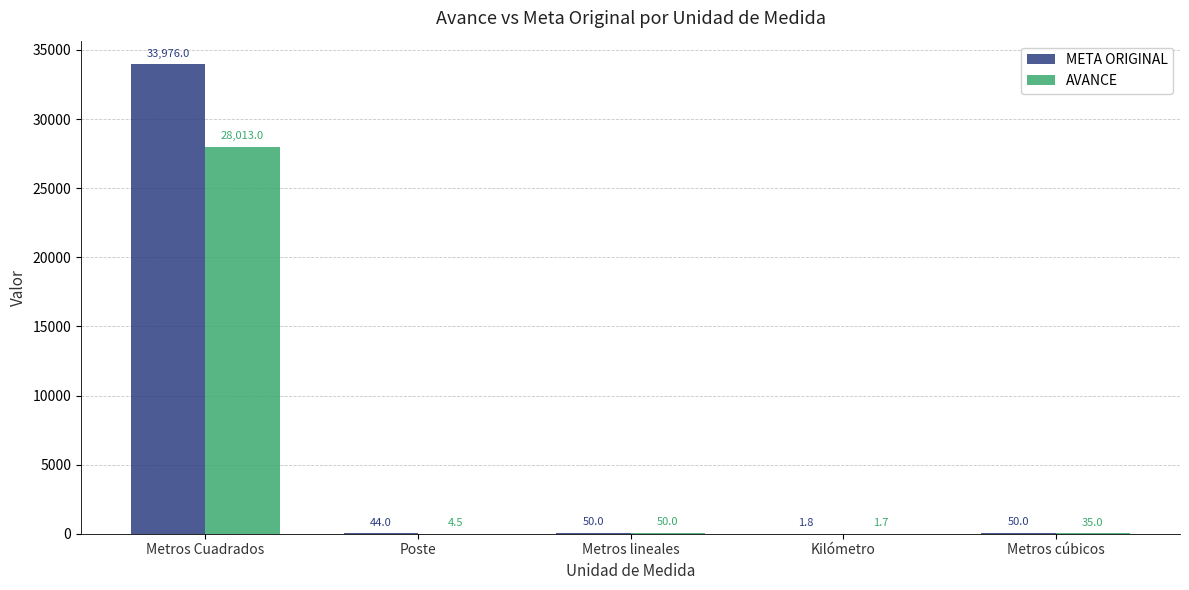

Is it true that AVANCE equals 4.5 at Poste?

True